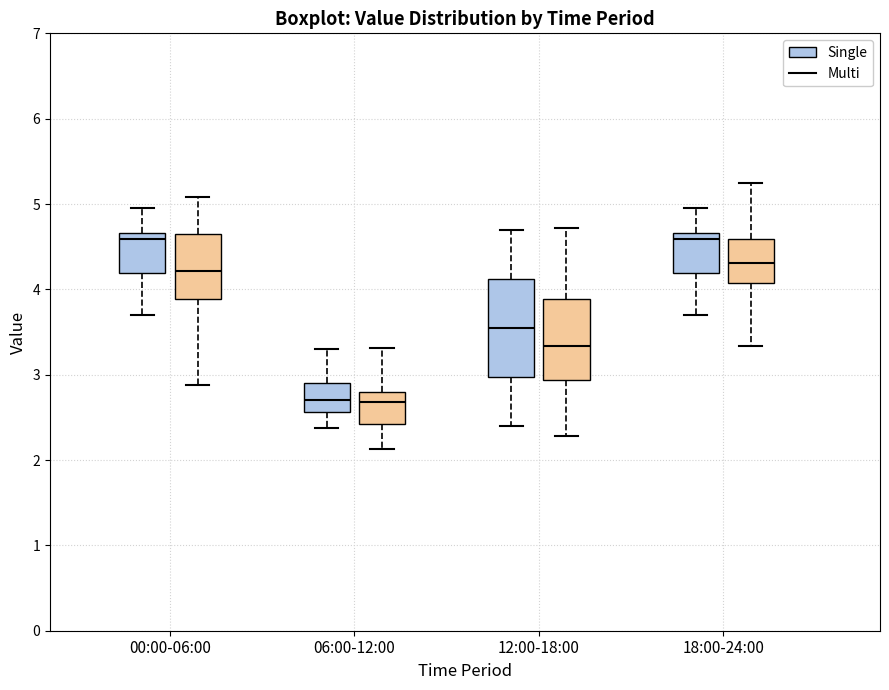

Reading left to right, read every box against the y-axis: the position of its median line, the range the box covers, and the ends of its whiskers. The values are not printed on the chart, so give them approximately, as read against the axis.

00:00-06:00 (Single): median 4.6, box 4.2 to 4.7, whiskers 3.7 to 5.0
00:00-06:00 (Multi): median 4.2, box 3.9 to 4.6, whiskers 2.9 to 5.1
06:00-12:00 (Single): median 2.7, box 2.6 to 2.9, whiskers 2.4 to 3.3
06:00-12:00 (Multi): median 2.7, box 2.4 to 2.8, whiskers 2.1 to 3.3
12:00-18:00 (Single): median 3.6, box 3.0 to 4.1, whiskers 2.4 to 4.7
12:00-18:00 (Multi): median 3.3, box 2.9 to 3.9, whiskers 2.3 to 4.7
18:00-24:00 (Single): median 4.6, box 4.2 to 4.7, whiskers 3.7 to 5.0
18:00-24:00 (Multi): median 4.3, box 4.1 to 4.6, whiskers 3.3 to 5.2